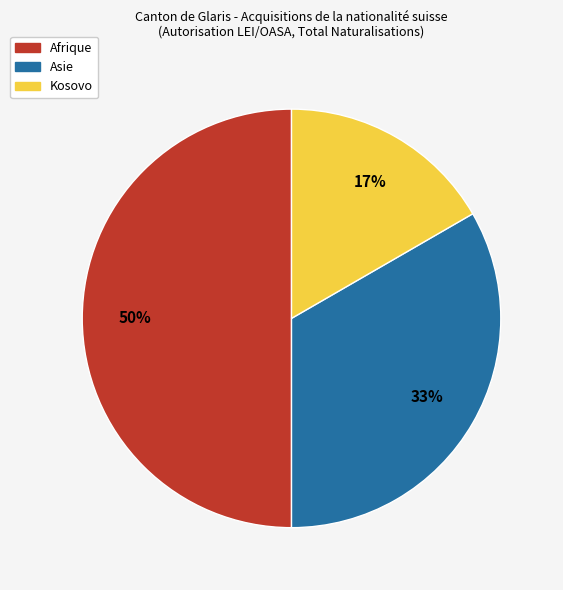

Count the number of slices in the pie.

3